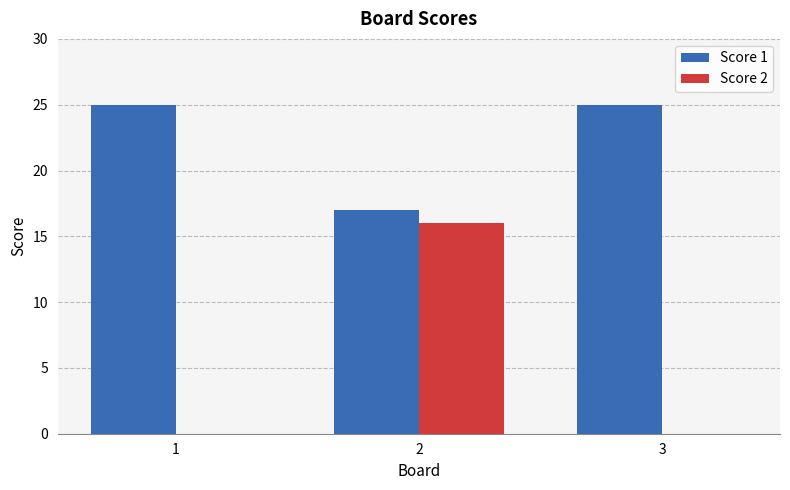

Are the bars grouped side by side (vs. stacked)?

Yes